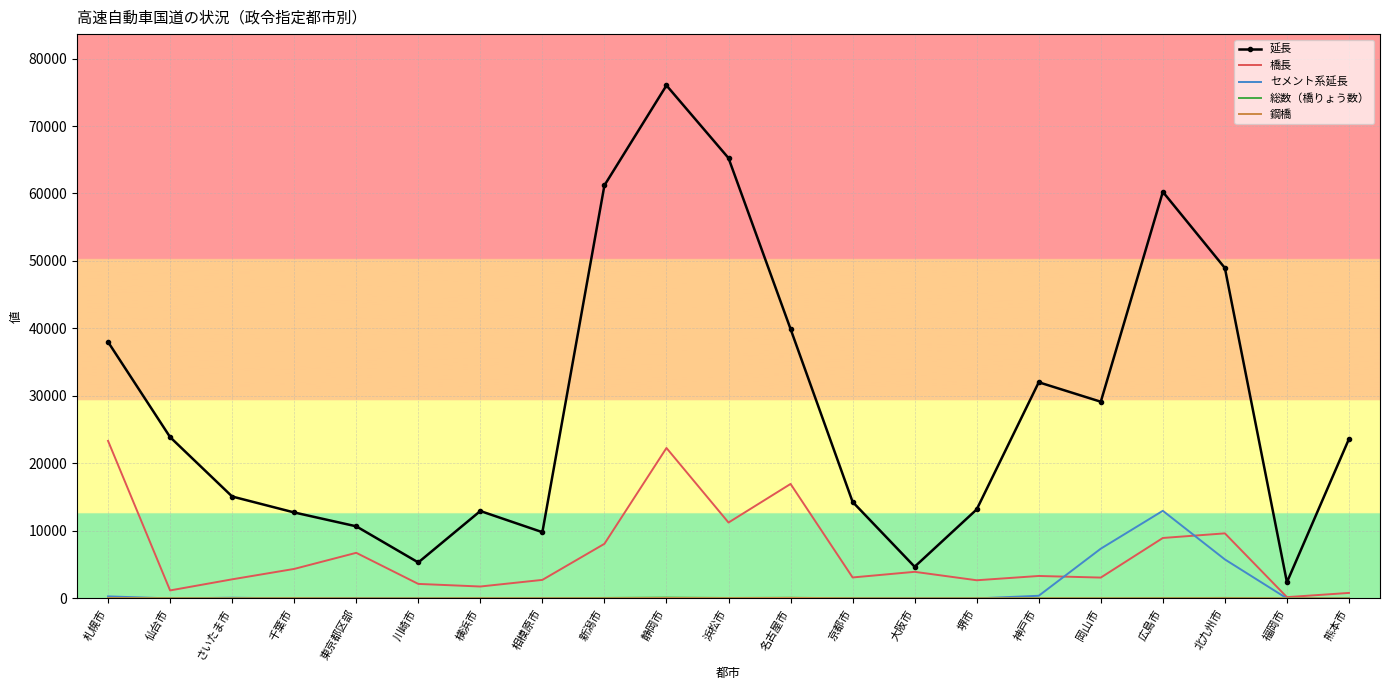

True or false: 橋長 has a value of 23341 at 札幌市.

True